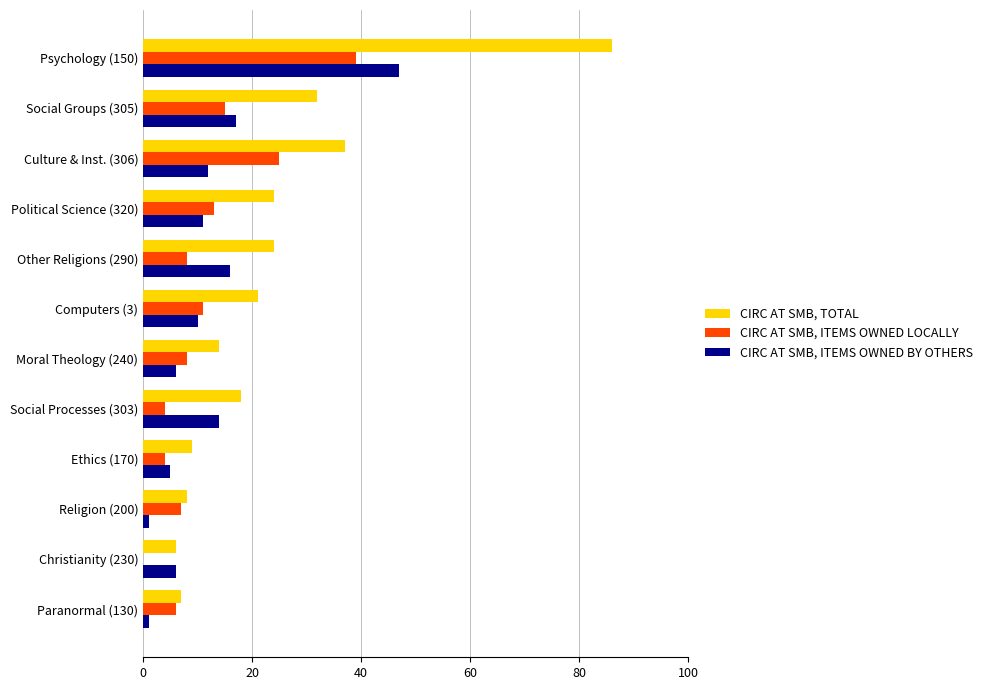

Between Psychology (150) and Paranormal (130), which series saw the biggest shift?

CIRC AT SMB, TOTAL